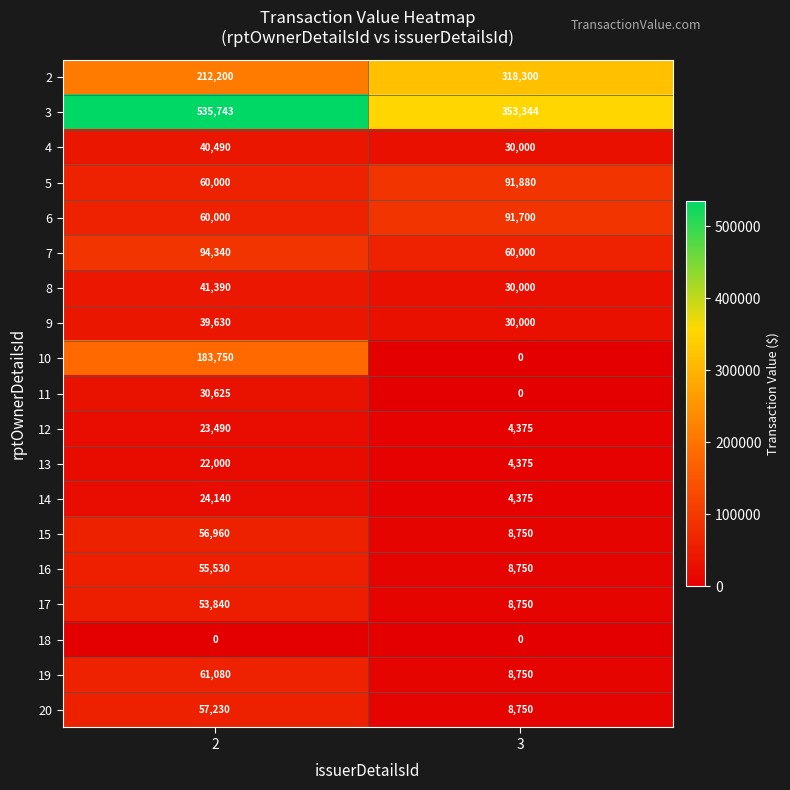

What value does the 10 series have at 2, to the nearest 50?

183750